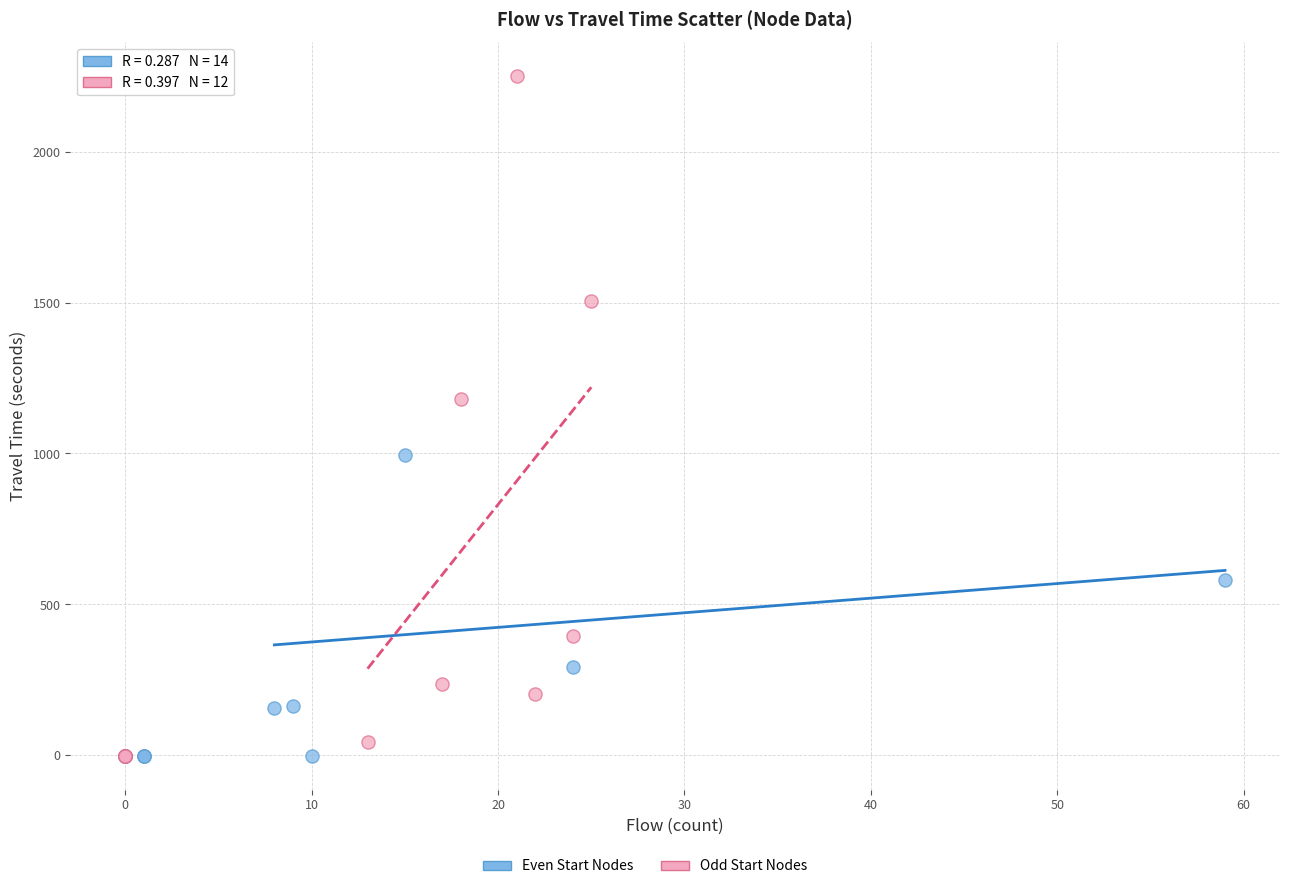

Which series has the largest Y range (max minus min)?

Odd Start Nodes